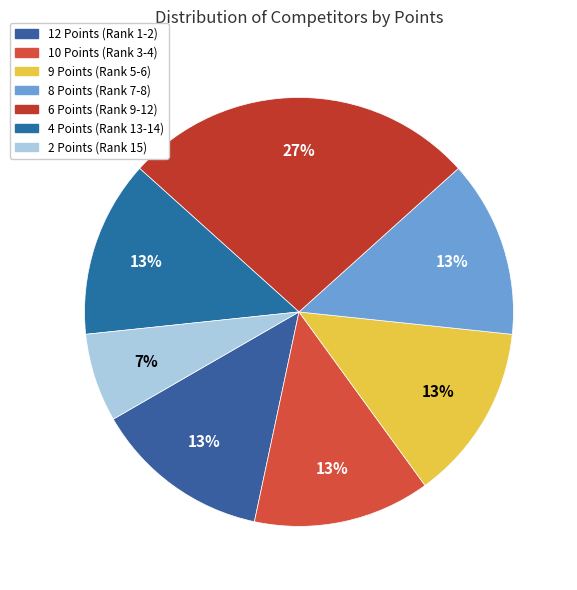

To the nearest percent, what is the average slice percentage?

14%